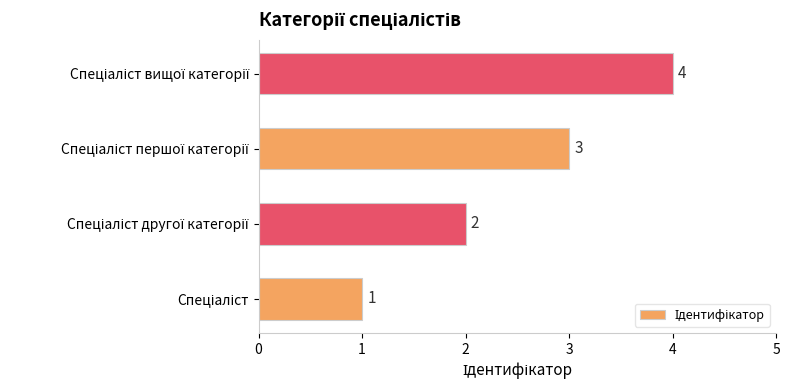

What is the sum of all values?

10